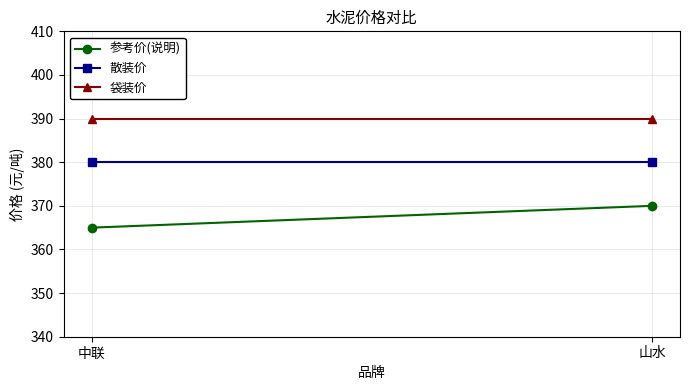

How many lines are shown in the chart?

3